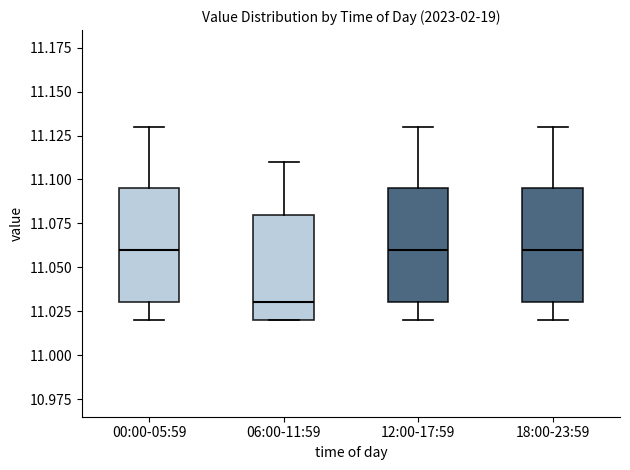

Reading left to right, read every box against the y-axis: the position of its median line, the range the box covers, and the ends of its whiskers. The values are not printed on the chart, so give them approximately, as read against the axis.

00:00-05:59: median 11.060, box 11.030 to 11.095, whiskers 11.020 to 11.130
06:00-11:59: median 11.030, box 11.020 to 11.080, whiskers 11.020 to 11.110
12:00-17:59: median 11.060, box 11.030 to 11.095, whiskers 11.020 to 11.130
18:00-23:59: median 11.060, box 11.030 to 11.095, whiskers 11.020 to 11.130